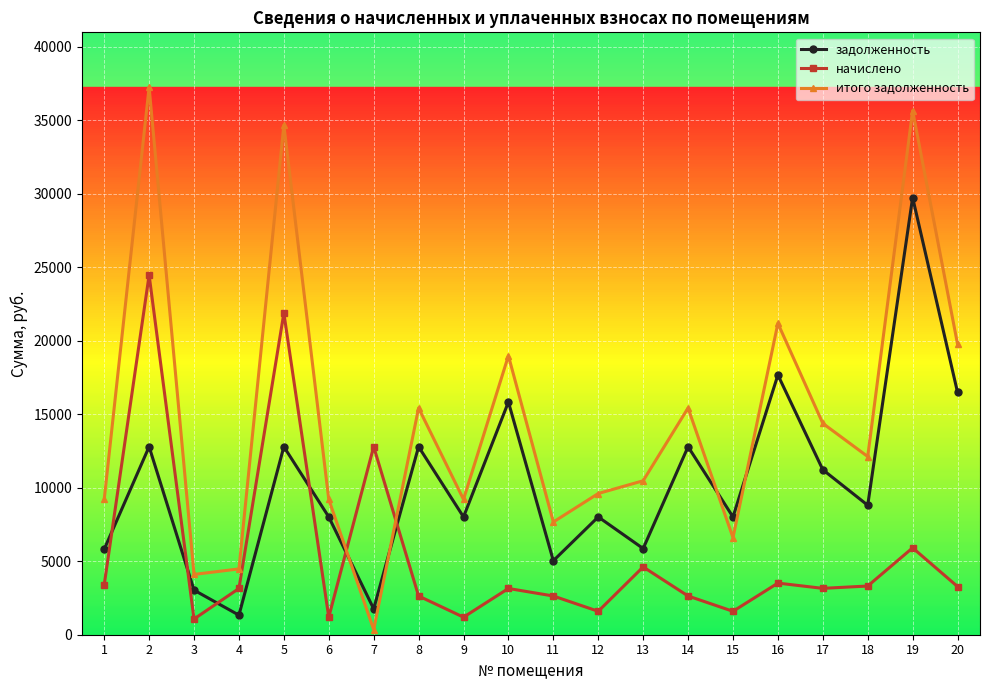

What is the difference between the начислено values at 6 and 10?

1953.6